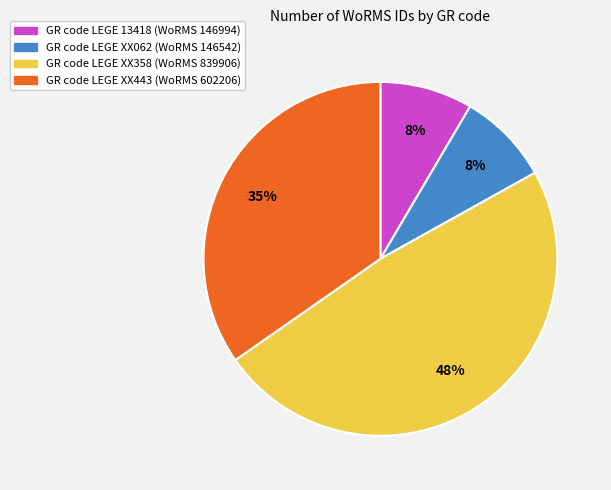

Between GR code LEGE XX443 (WoRMS 602206) and GR code LEGE 13418 (WoRMS 146994), which is larger?

GR code LEGE XX443 (WoRMS 602206)